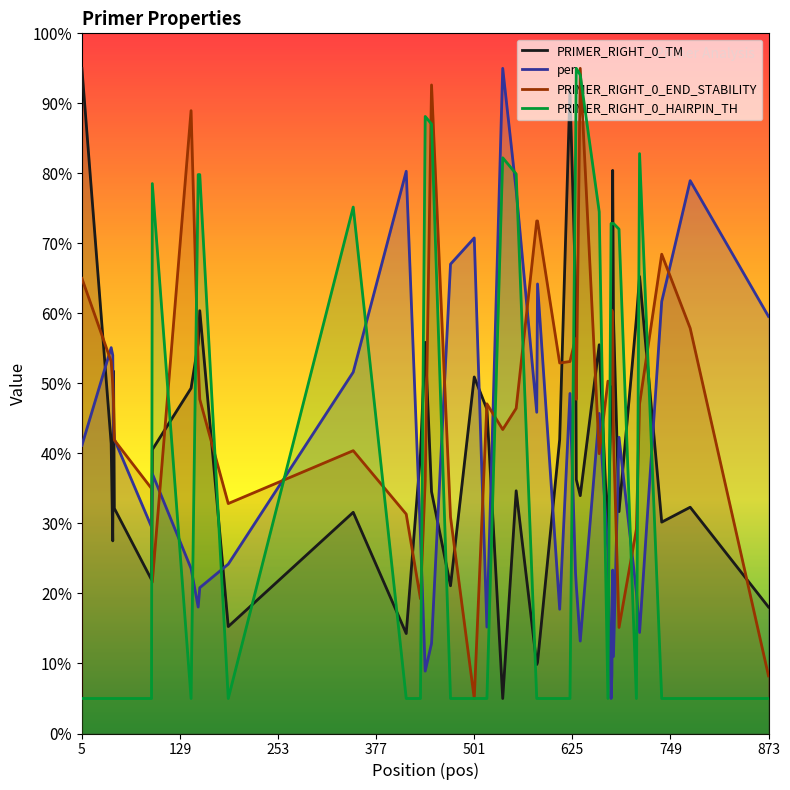

What is the value of the PRIMER_RIGHT_0_END_STABILITY point at the 8th from the left?

89.0